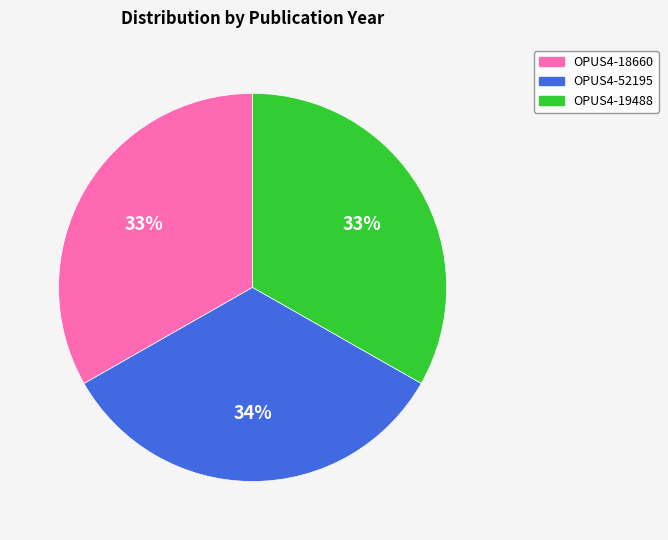

To the nearest percent, what portion does OPUS4-19488 represent?

33%